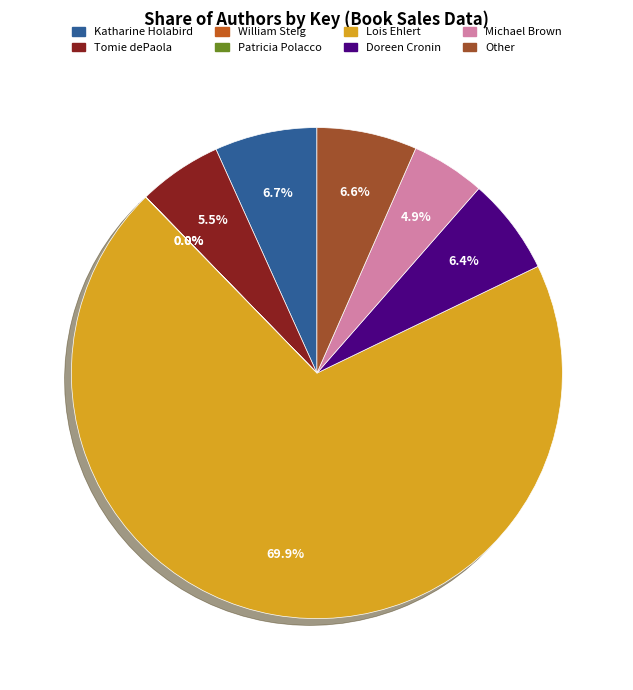

Does Lois Ehlert represent more than half of the total?

Yes